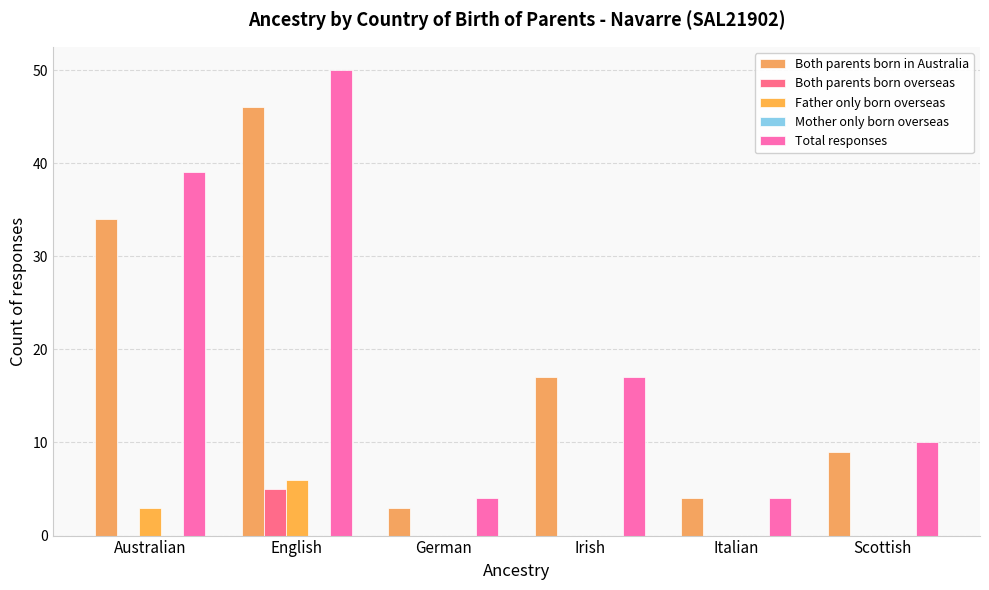

The Both parents born in Australia series shows 46 at English. True or false?

True